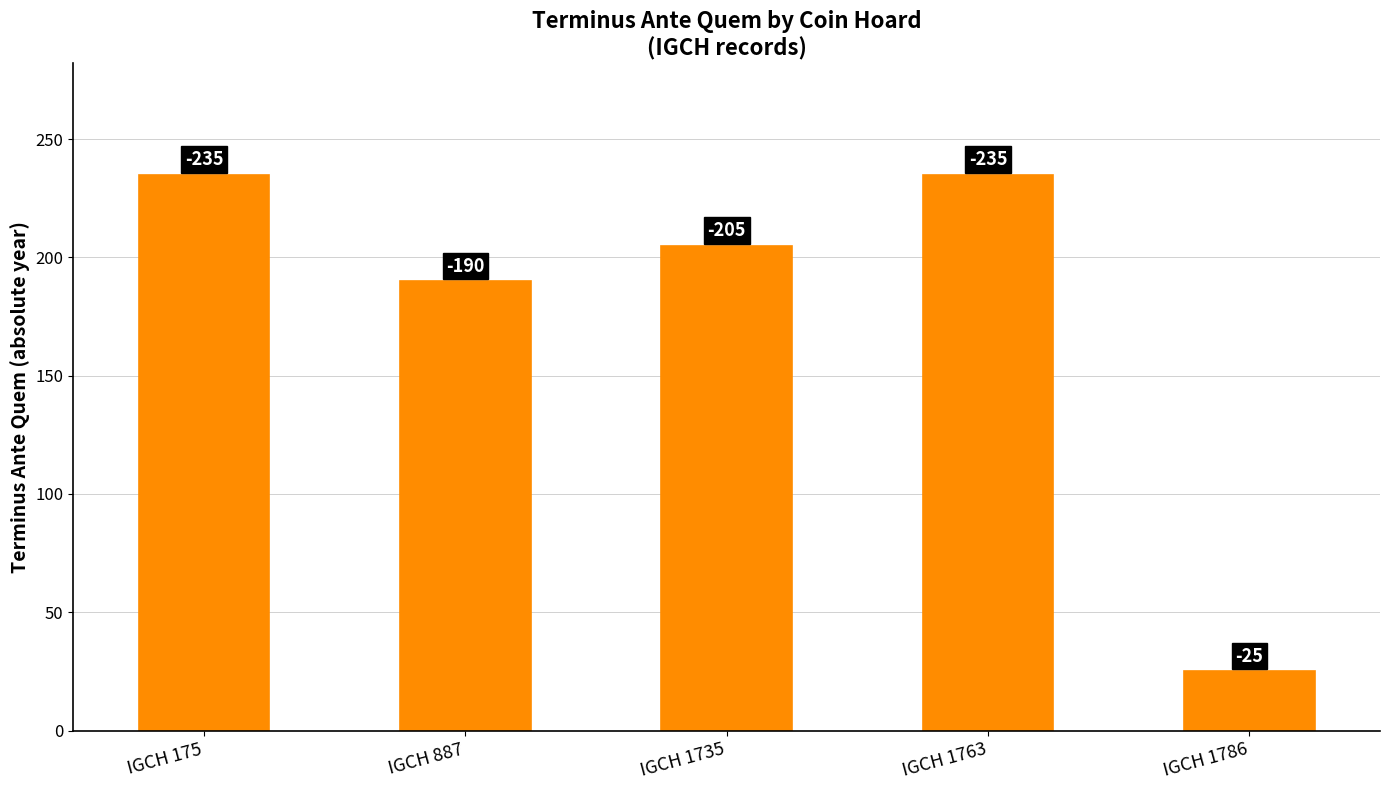

What is the sum of the values at IGCH 887 and IGCH 1786?

215